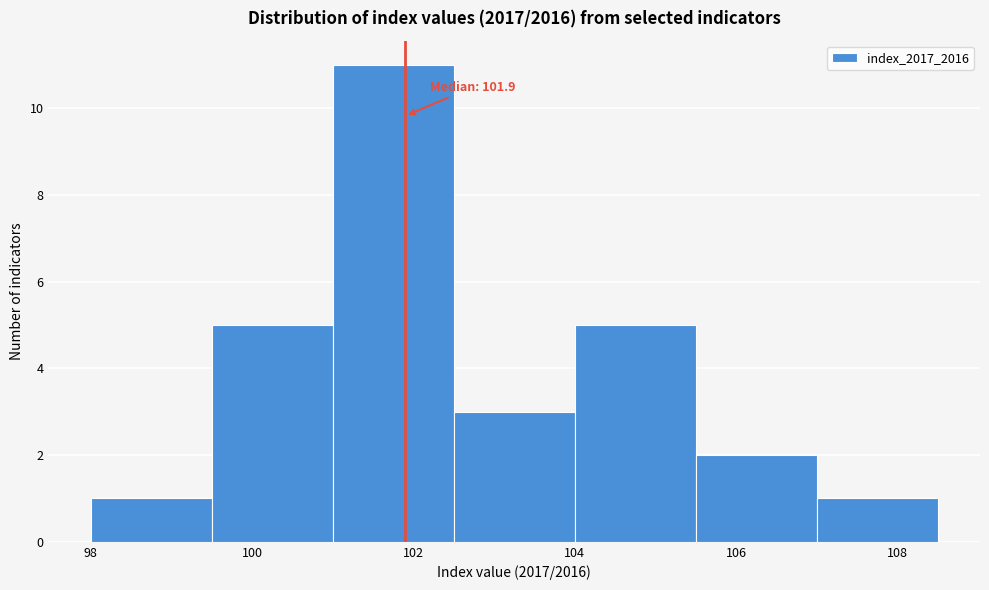

Which range on the x-axis has the tallest bar?

101.0 to 102.5